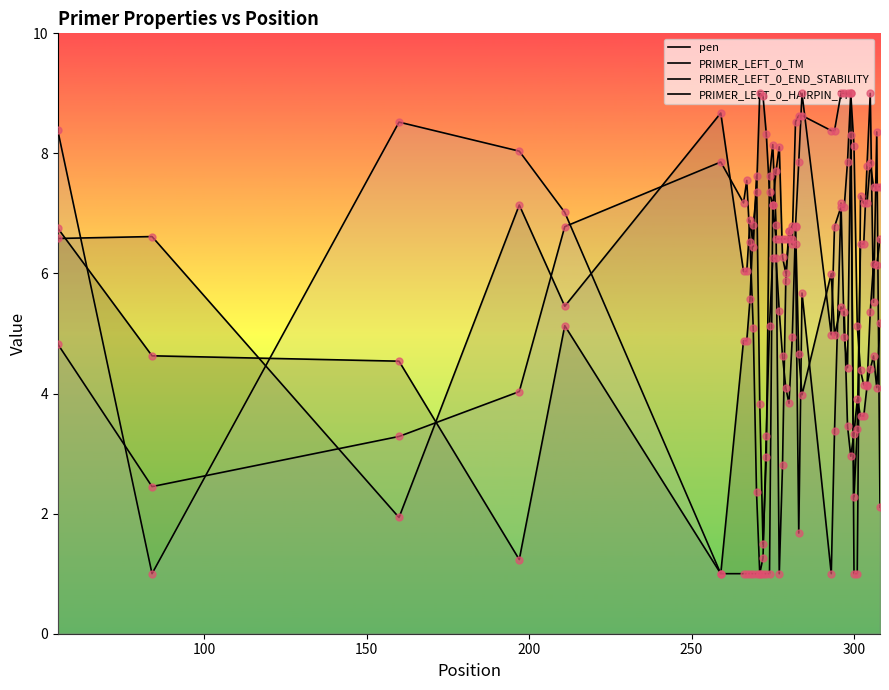

Which series has the largest Y range (max minus min)?

pen